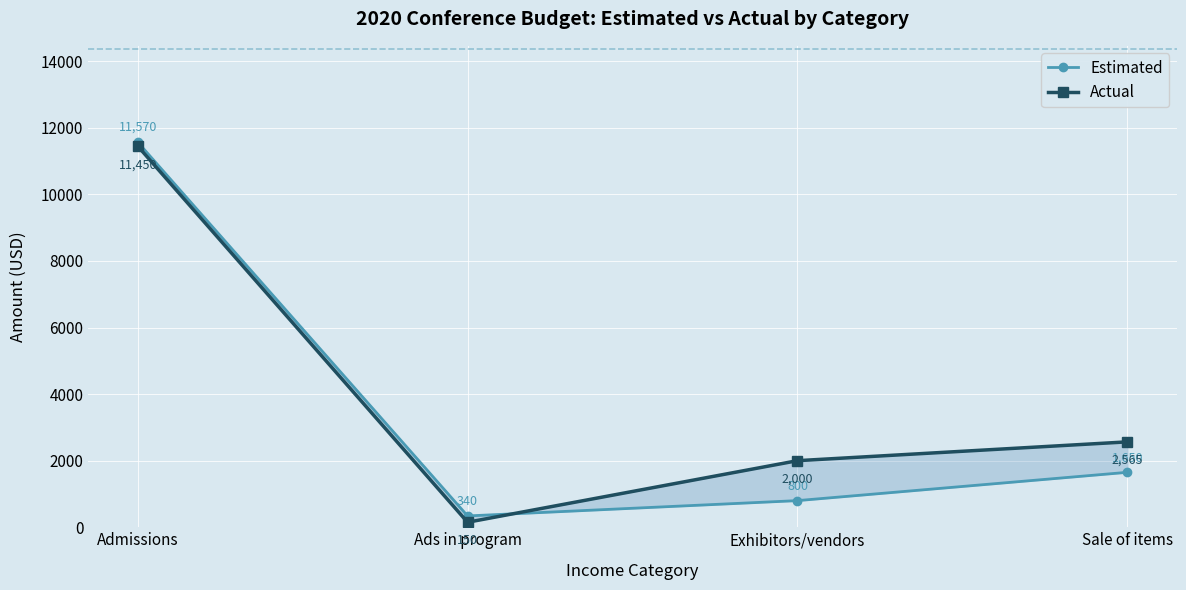

Reading left to right, extract all data points from this chart.

Estimated: 11570	340	800	1650
Actual: 11450	150	2000	2565